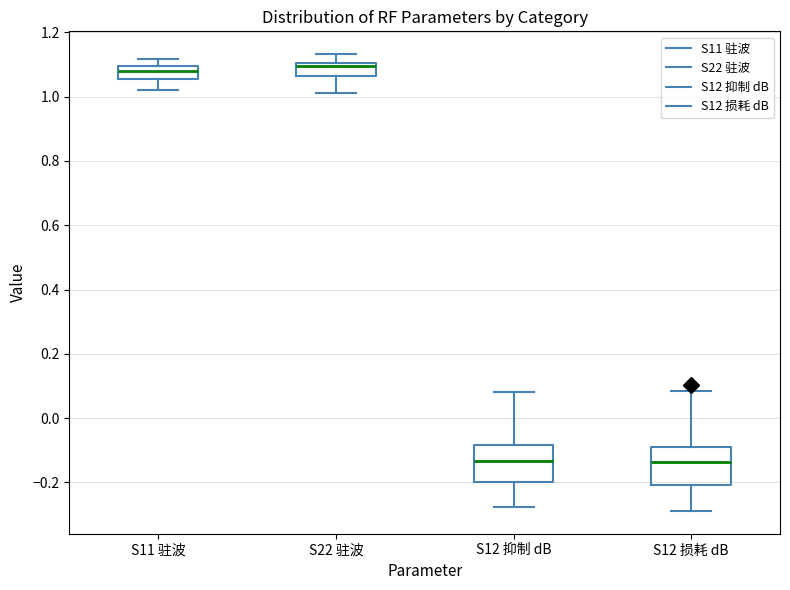

Reading left to right, transcribe this box plot: for each box, give where its median line is, the range the box spans, and where its two whiskers end, as read against the y-axis. The values are not printed on the chart, so give them approximately, as read against the axis.

S11 驻波: median 1.08, box 1.06 to 1.10, whiskers 1.02 to 1.12
S22 驻波: median 1.10 (just below the box's upper edge), box 1.06 to 1.10, whiskers 1.02 to 1.14
S12 抑制 dB: median -0.14, box -0.20 to -0.08, whiskers -0.28 to 0.08
S12 损耗 dB: median -0.14, box -0.20 to -0.08, whiskers -0.28 to 0.08